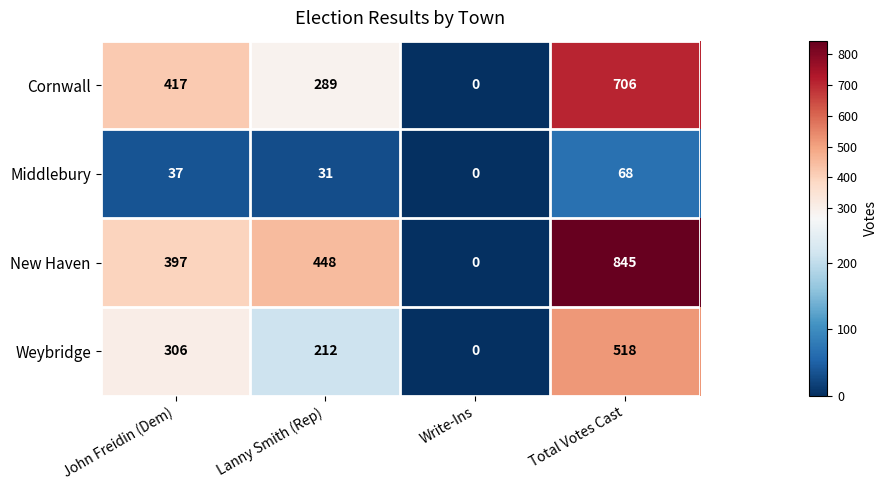

What is the sum of the Middlebury values at John Freidin (Dem) and Lanny Smith (Rep)?

68